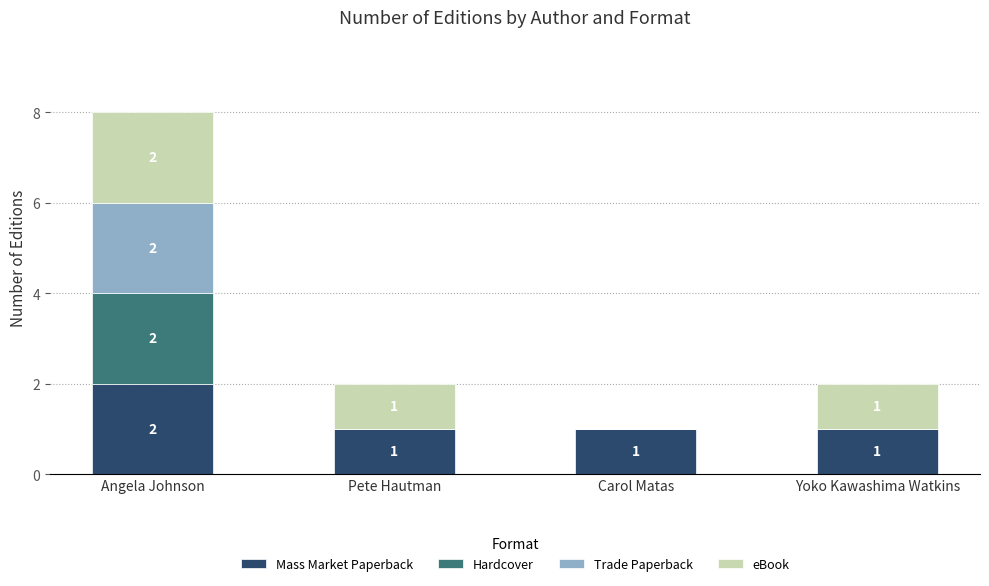

At which category is the sum across all series the highest?

Angela Johnson